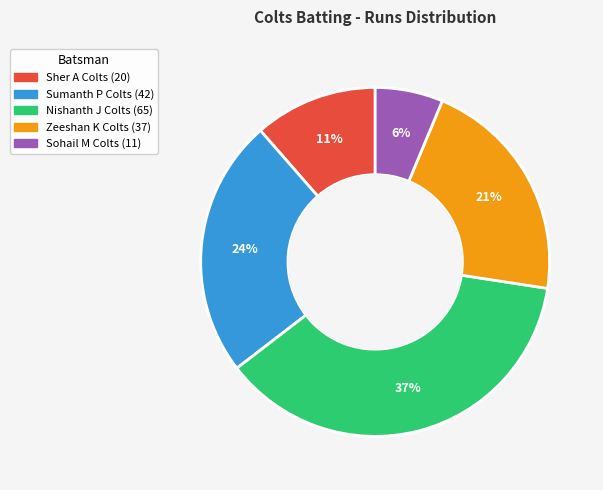

To the nearest percent, what is the average slice percentage?

20%